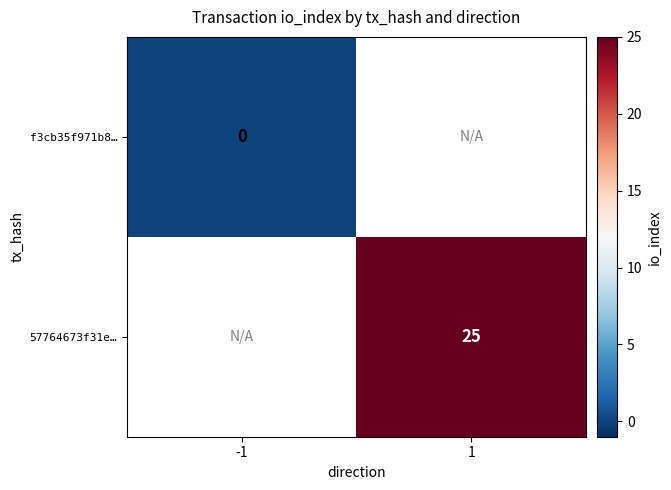

The 57764673f31e… series shows 43 at 1. True or false?

False